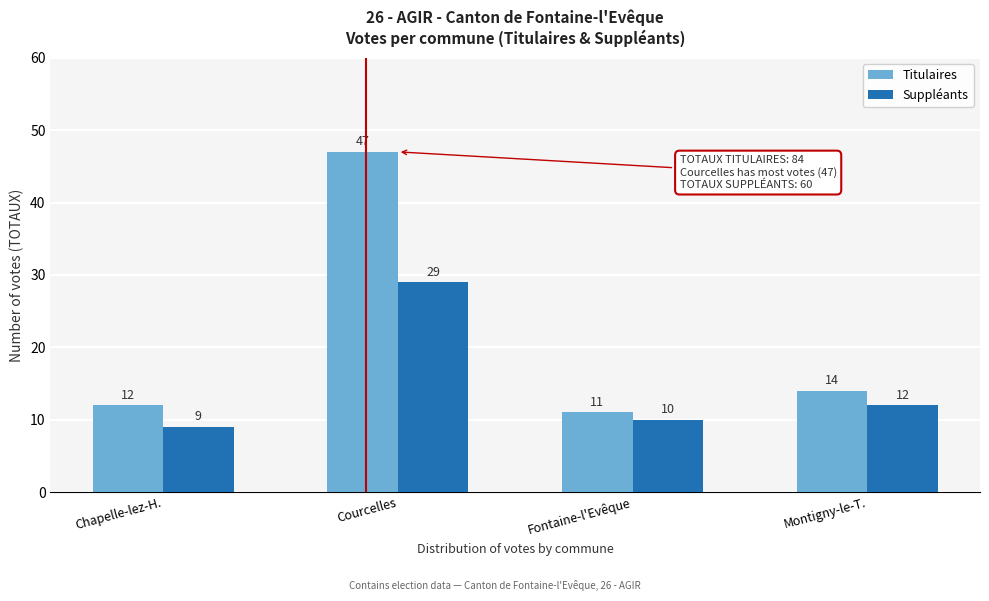

Reading left to right, extract all data points from this chart.

Titulaires: Chapelle-lez-H.=12	Courcelles=47	Fontaine-l'Evêque=11	Montigny-le-T.=14
Suppléants: Chapelle-lez-H.=9	Courcelles=29	Fontaine-l'Evêque=10	Montigny-le-T.=12